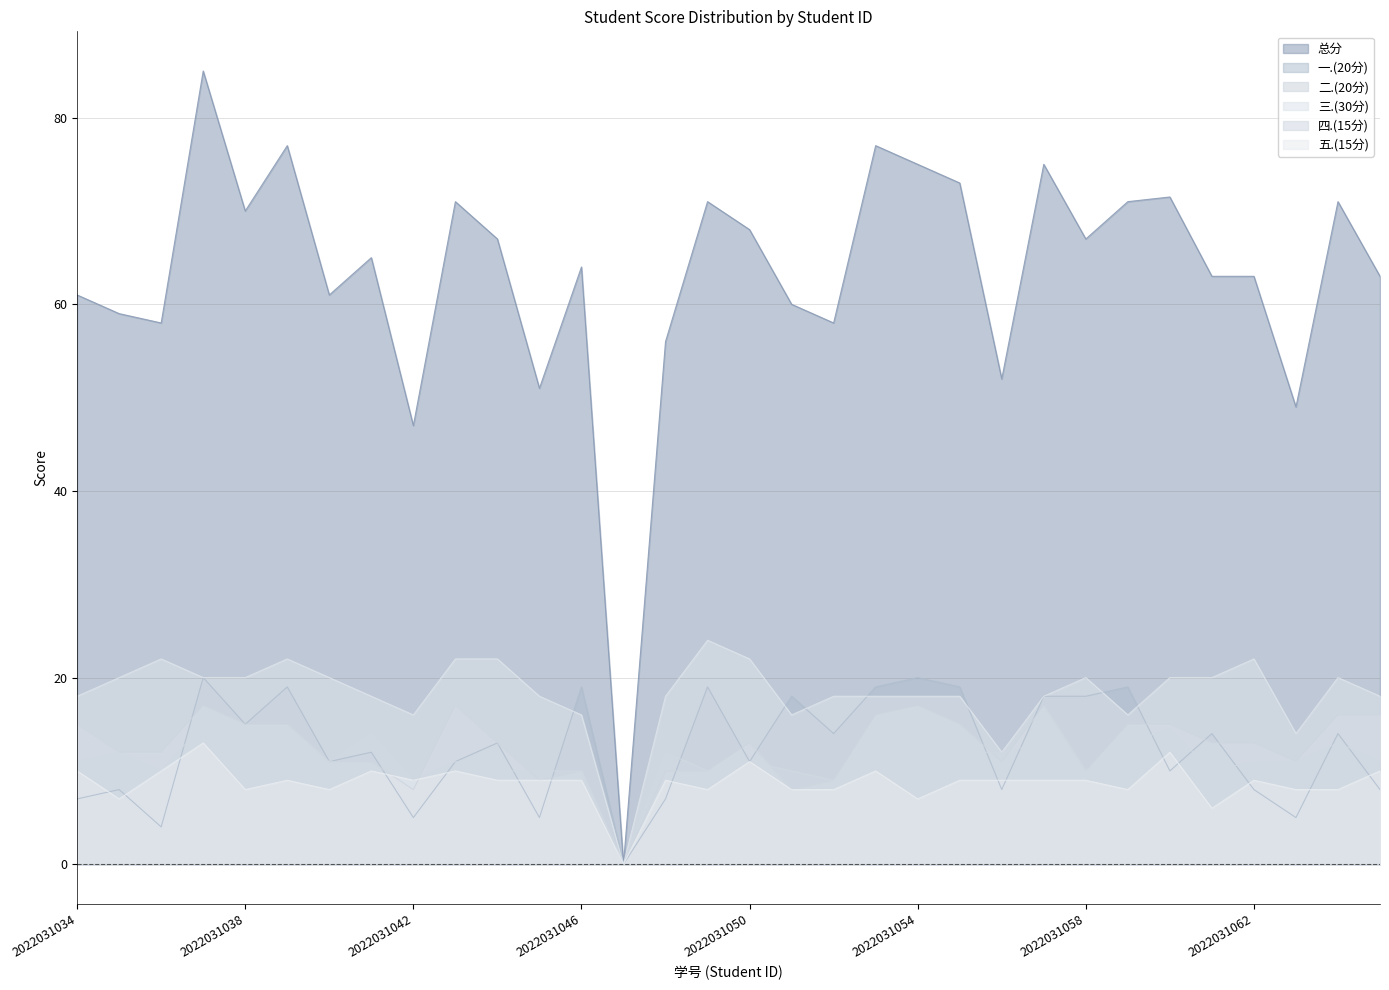

In 三.(30分), how many points are lower than both neighbors (excluding endpoints)?

6